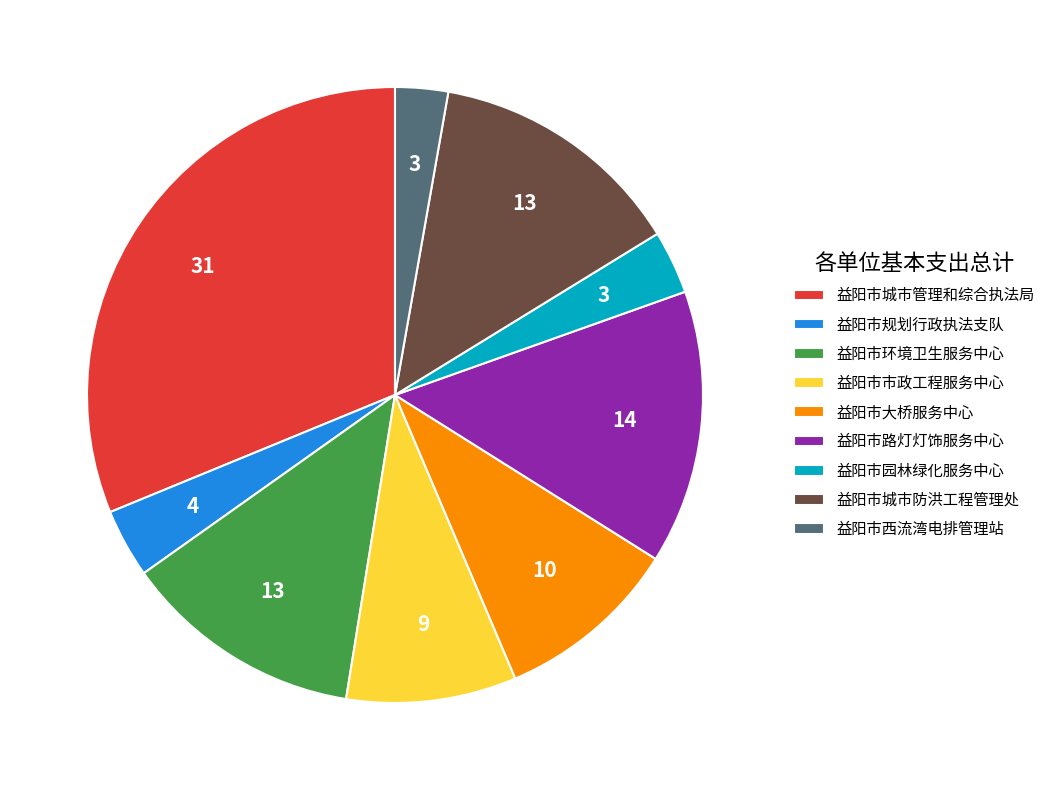

What is the smallest slice in the pie chart?

益阳市西流湾电排管理站